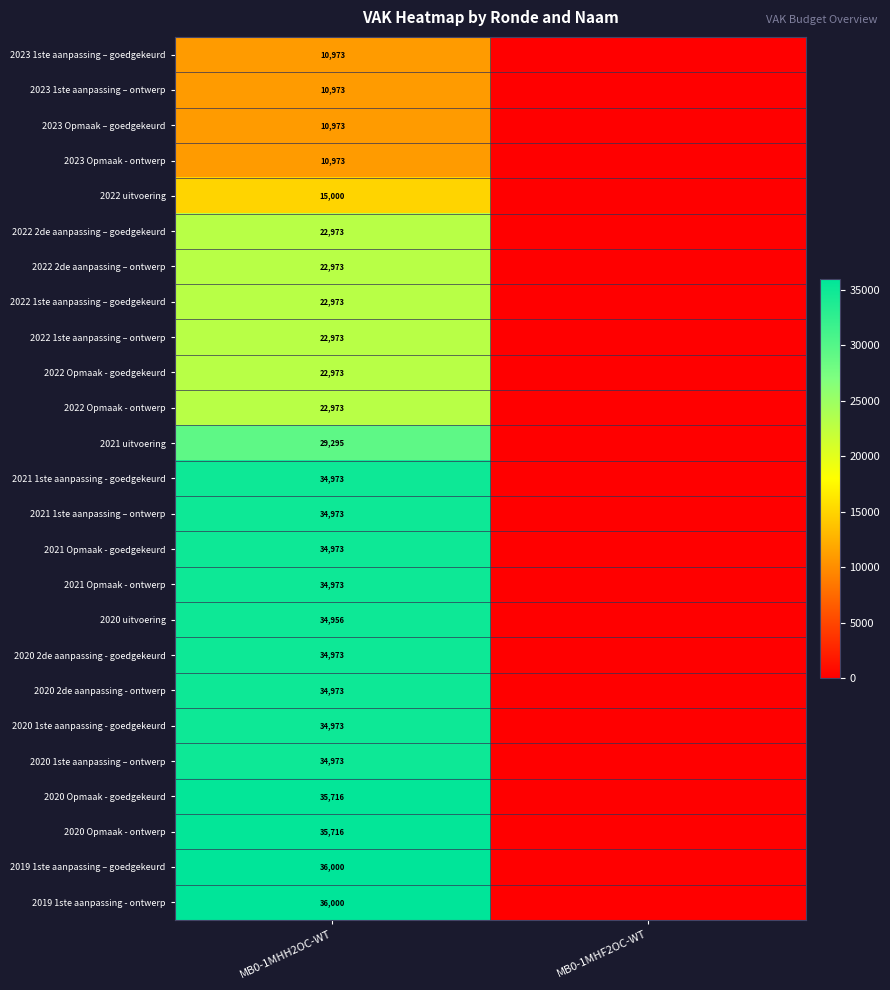

What is the spread (max minus min) of values at MB0-1MHH2OC-WT?

25027